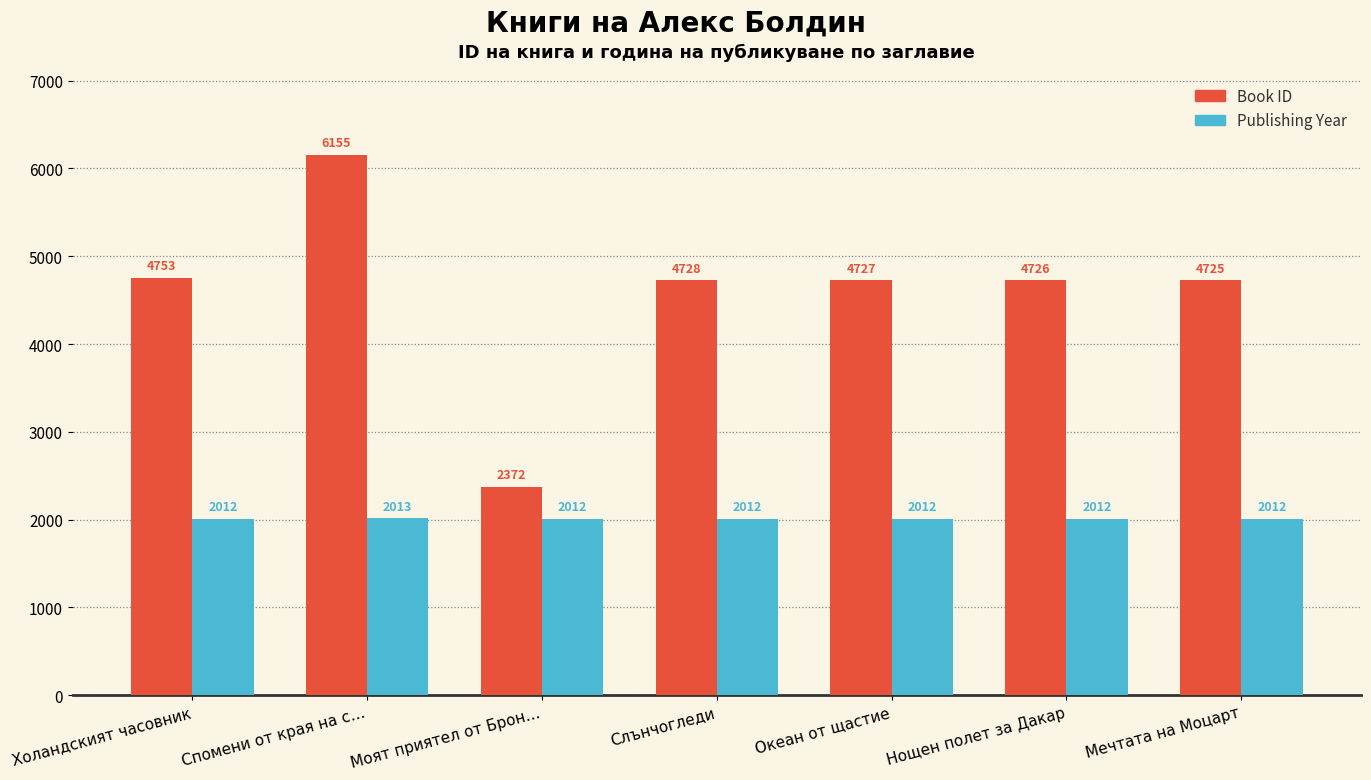

What is the sum of all Publishing Year values?

14085